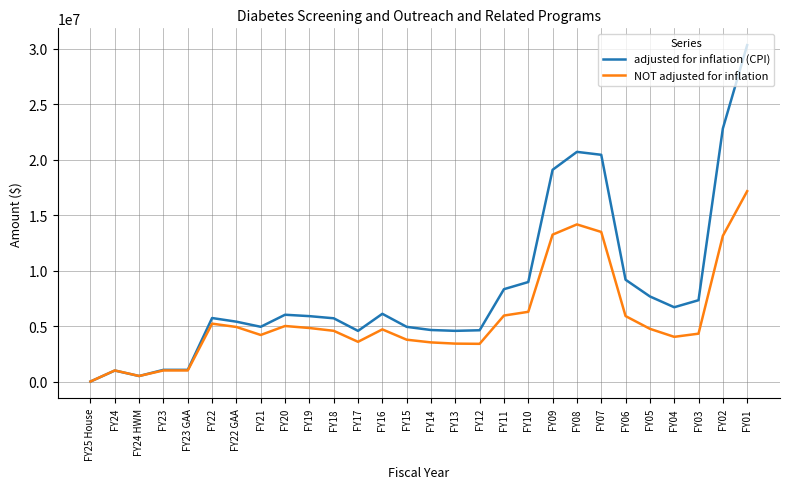

Read the adjusted for inflation (CPI) value at FY07.

20445633